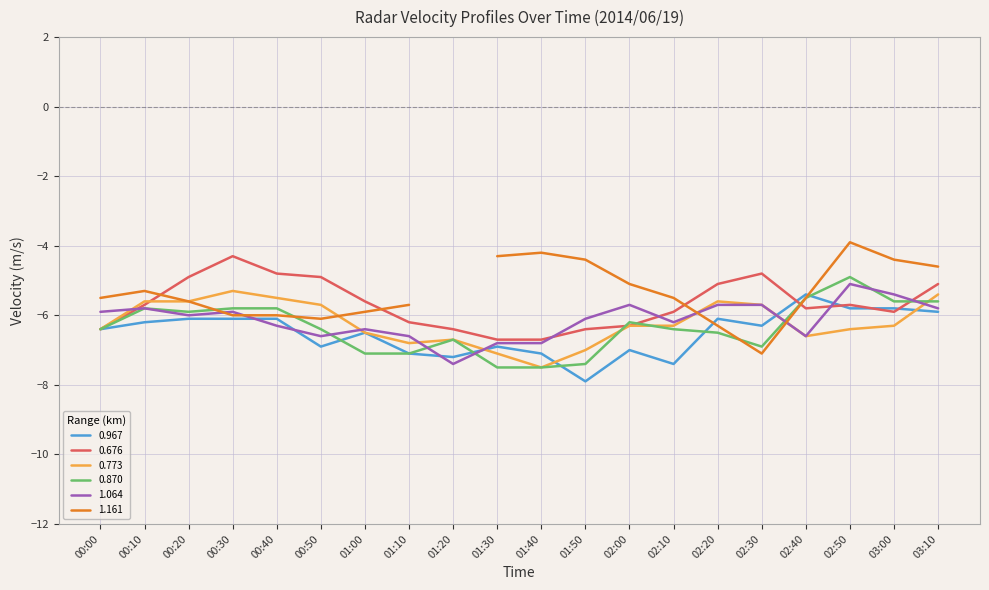

What is the minimum value for 0.773?

-7.5